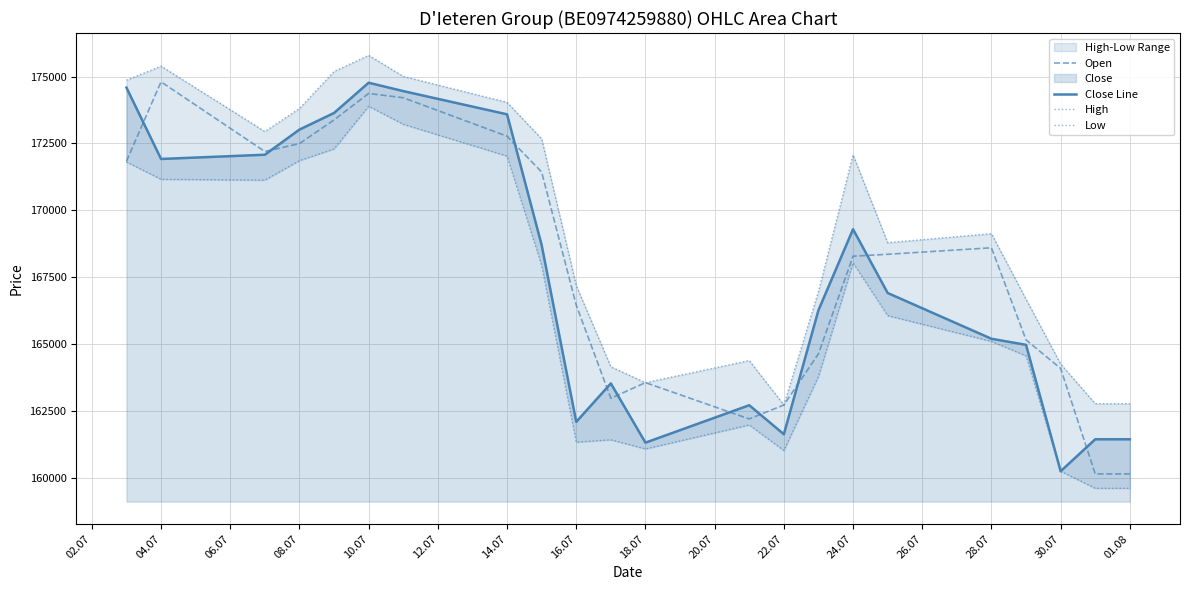

What is the highest value of the Close Line series?

174771